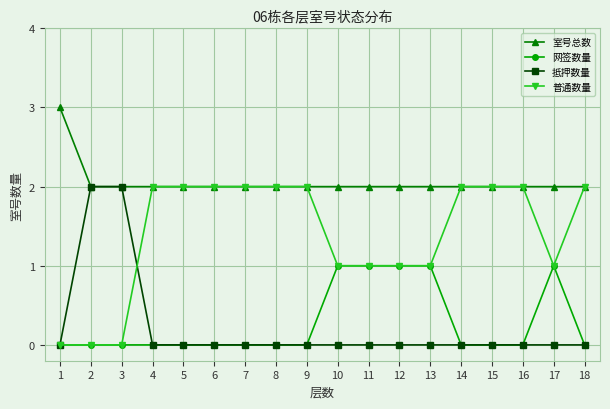

True or false: 室号总数 and 网签数量 cross at least once.

False